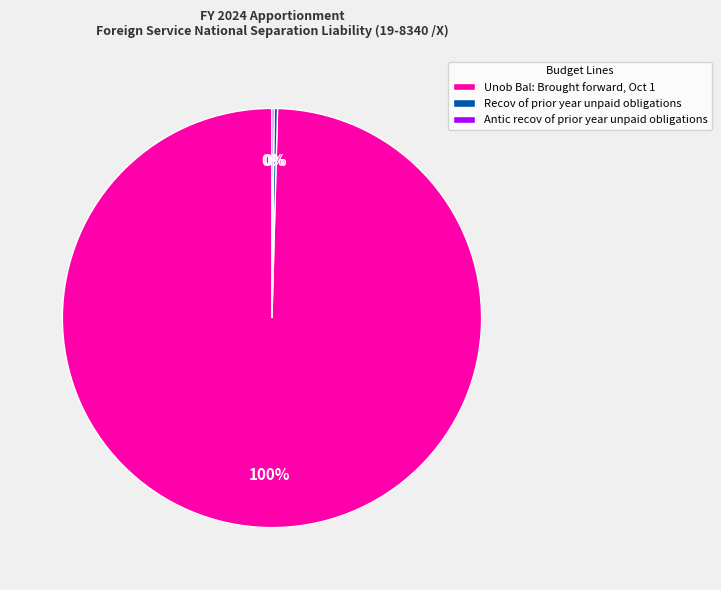

What is the largest slice in the pie chart?

Unob Bal: Brought forward, Oct 1